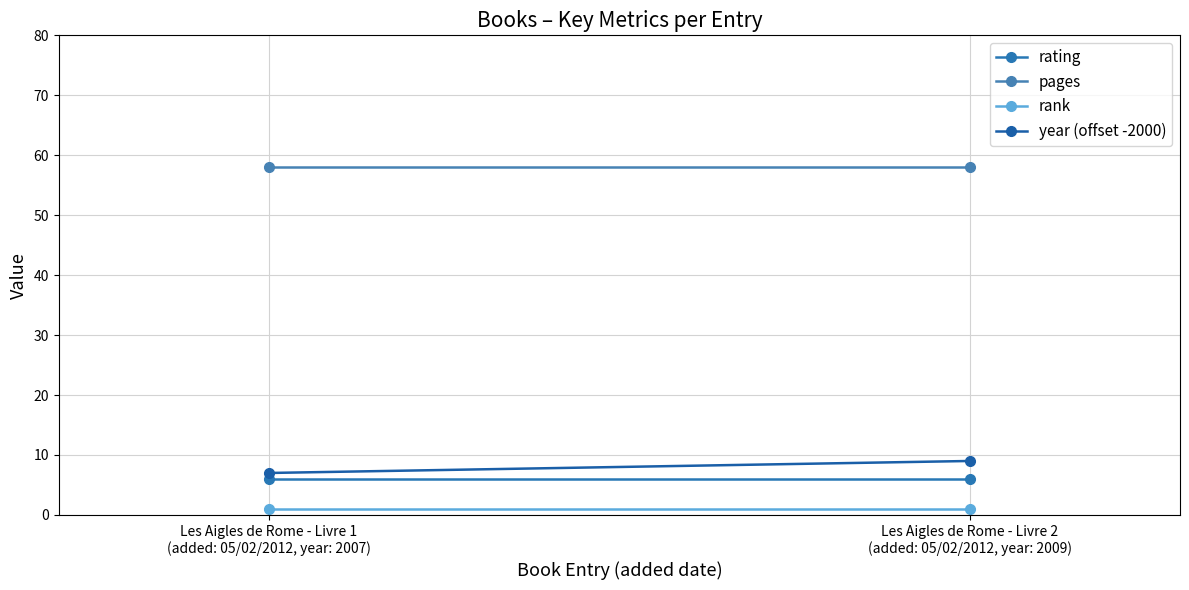

Rank the series by their maximum value, from lowest to highest.

rank, rating, year (offset -2000), pages